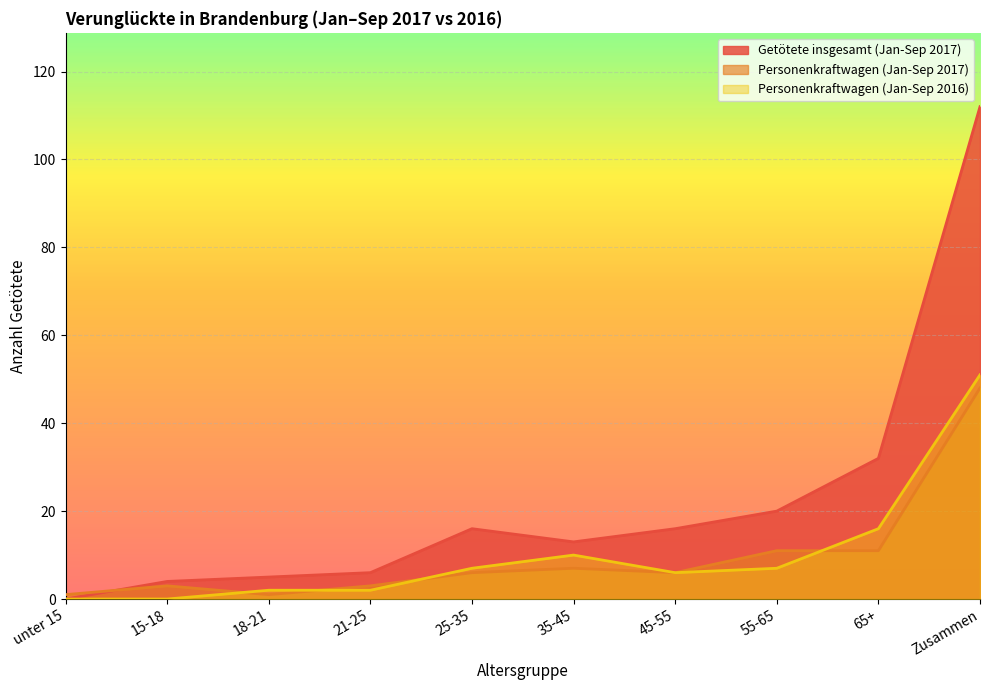

Does the chart display data point markers on the line(s)?

No